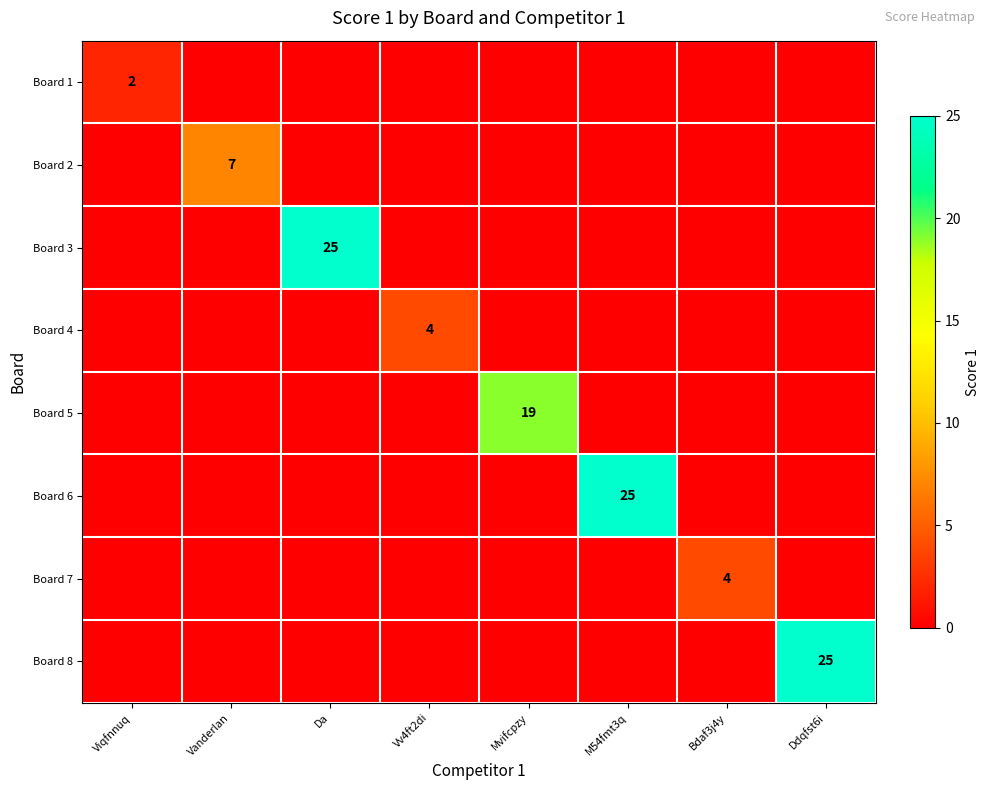

At which category is the sum across all series the highest?

Da